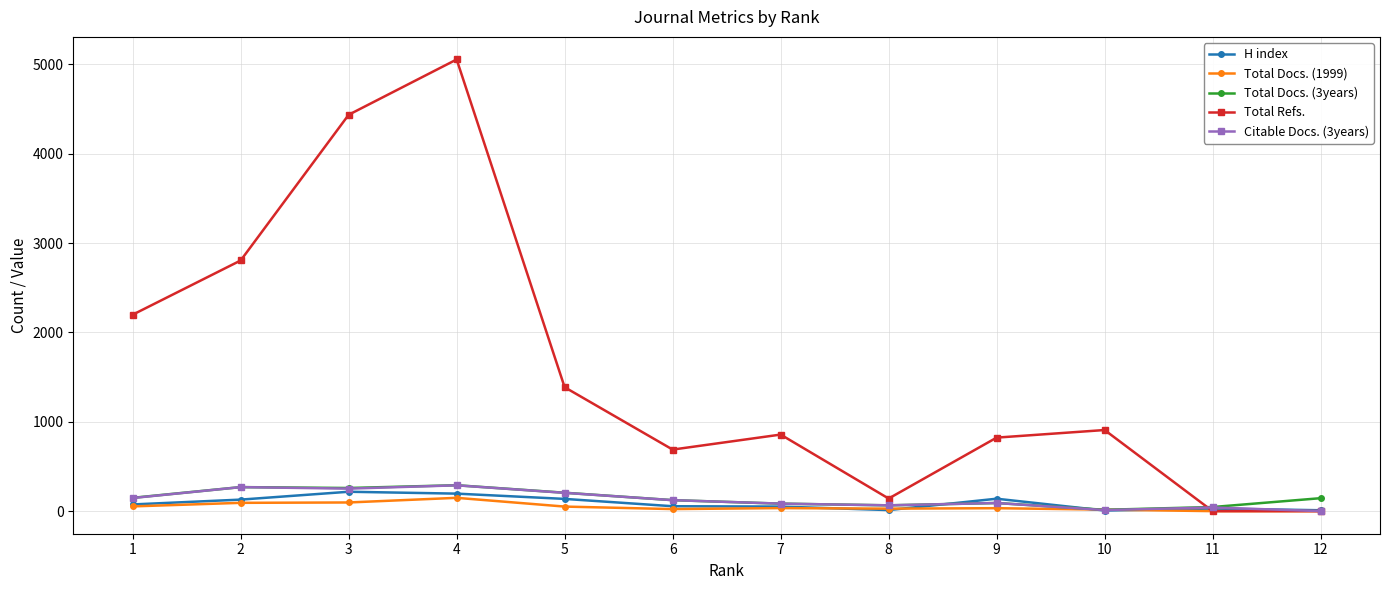

True or false: Total Refs. has more than 2 interior local peaks.

True